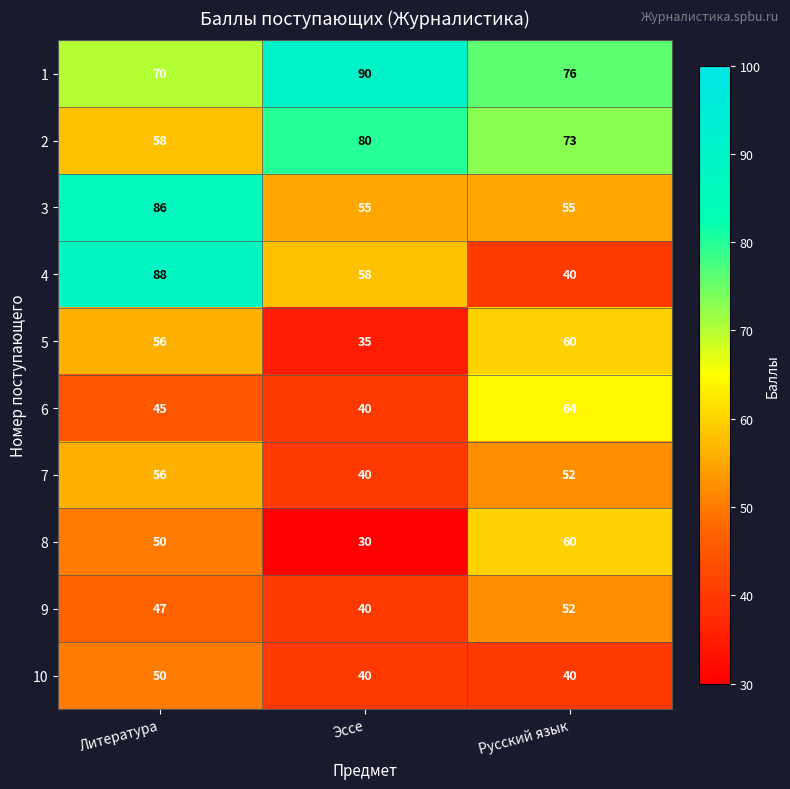

Between Литература and Эссе, which series saw the biggest shift?

3